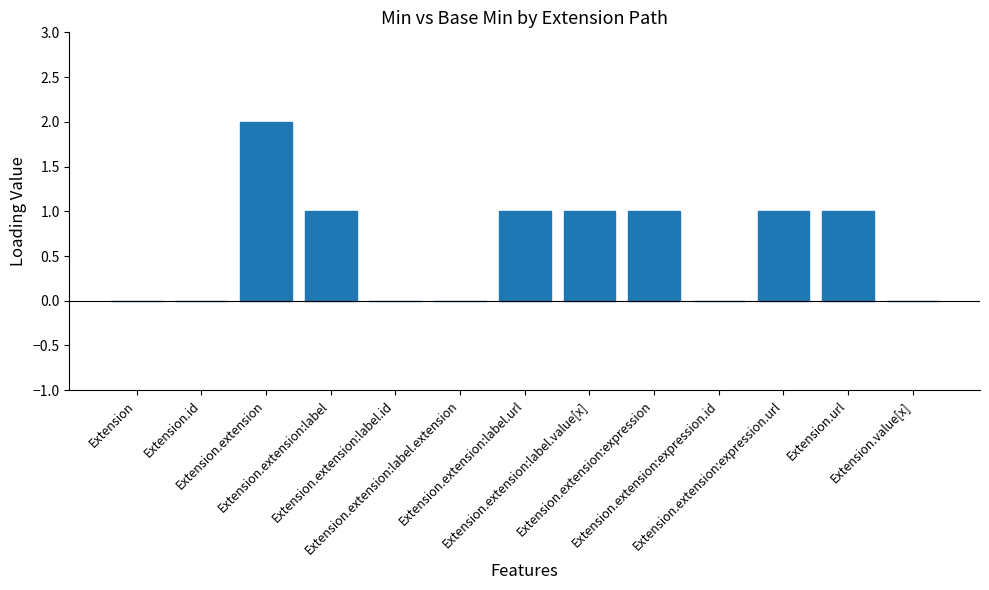

The value at Extension.id is -1. True or false?

False